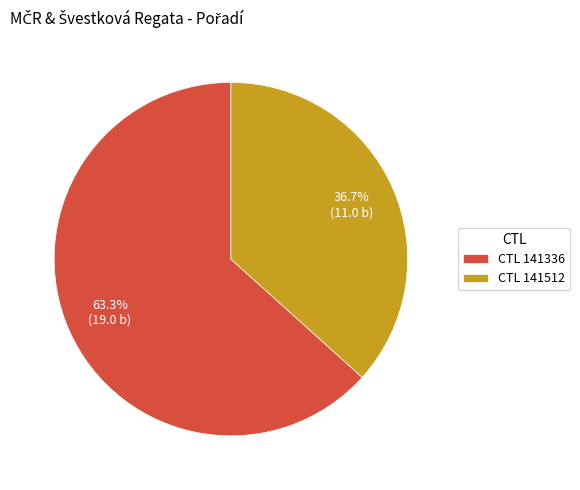

What portion of the pie excludes CTL 141336?

36.7%